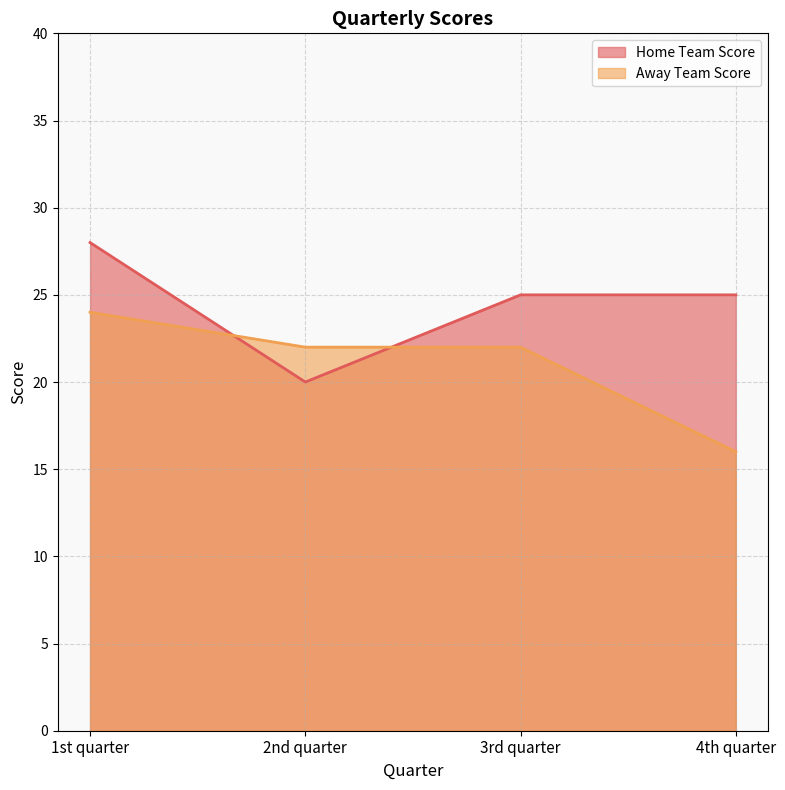

How many values in the Home Team Score series exceed 25?

1